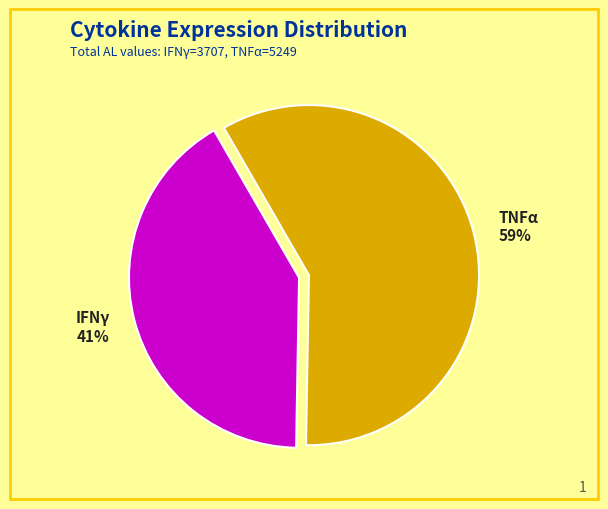

Is it true that IFNγ is 55% of the pie?

False